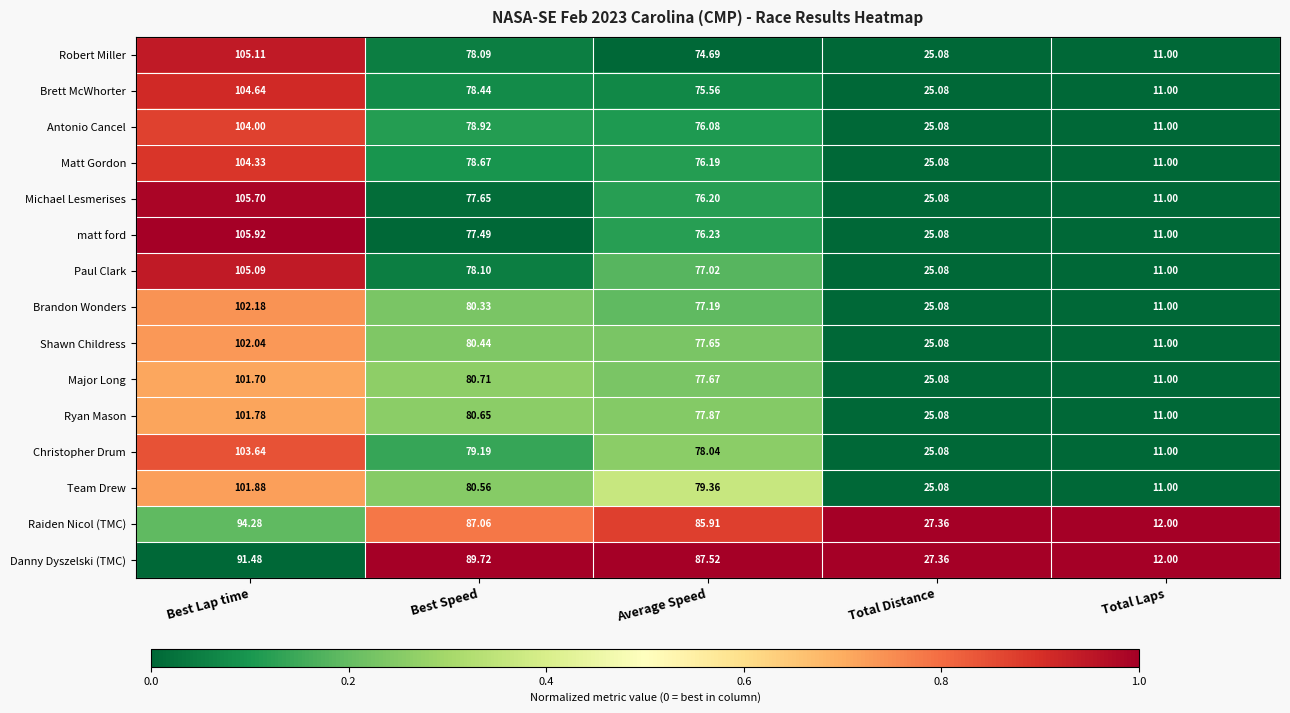

Rank the series by their maximum value, from highest to lowest.

matt ford, Michael Lesmerises, Robert Miller, Paul Clark, Brett McWhorter, Matt Gordon, Antonio Cancel, Christopher Drum, Brandon Wonders, Shawn Childress, Team Drew, Ryan Mason, Major Long, Raiden Nicol (TMC), Danny Dyszelski (TMC)